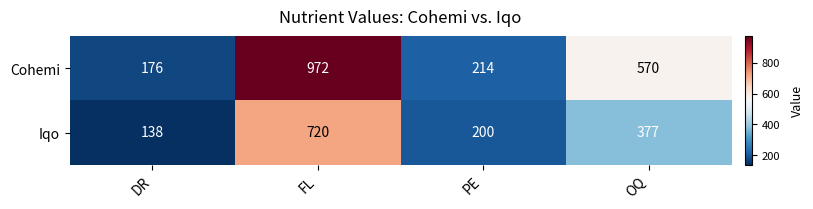

What is the total value across all series at PE?

414